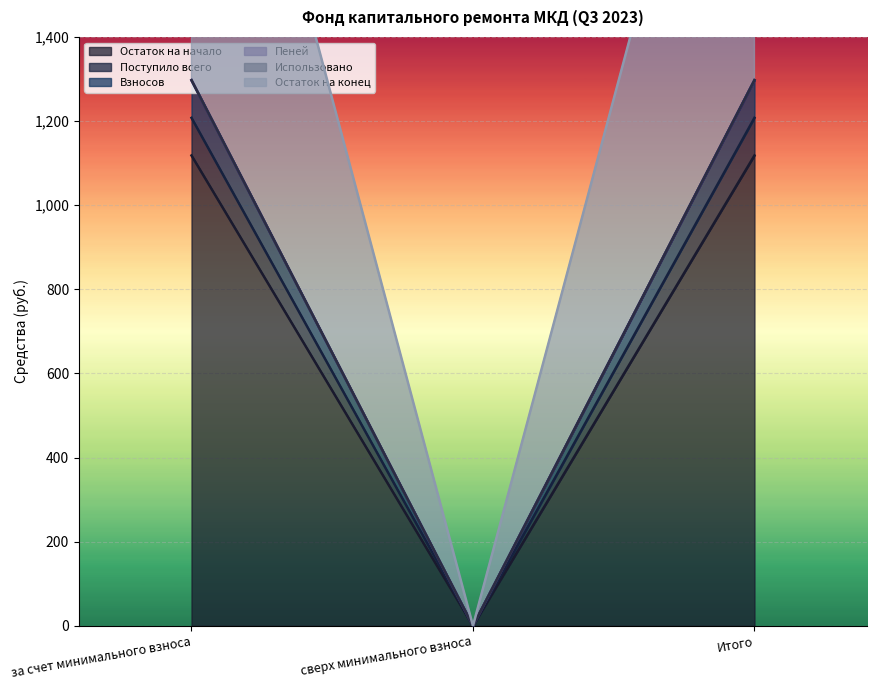

How many categories are shown in the chart?

3